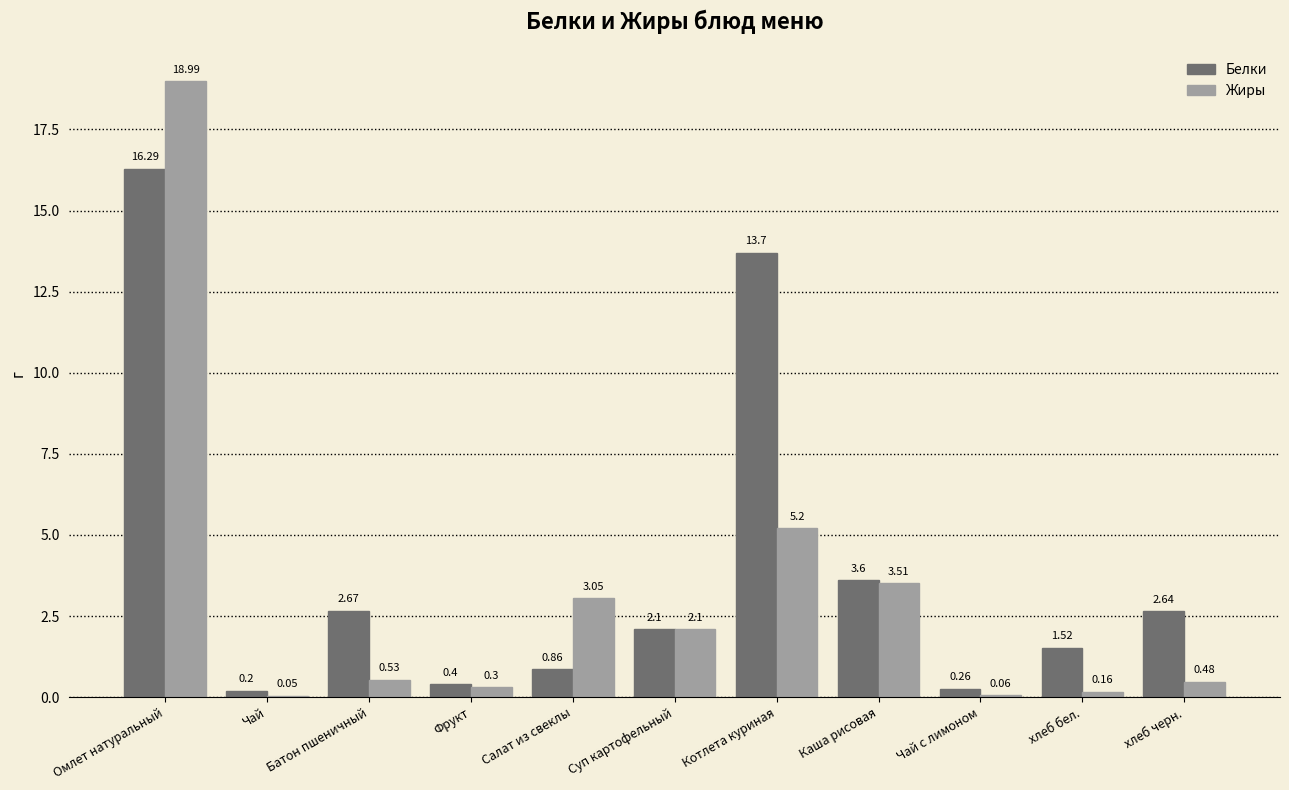

What is the maximum value for Жиры?

19.0